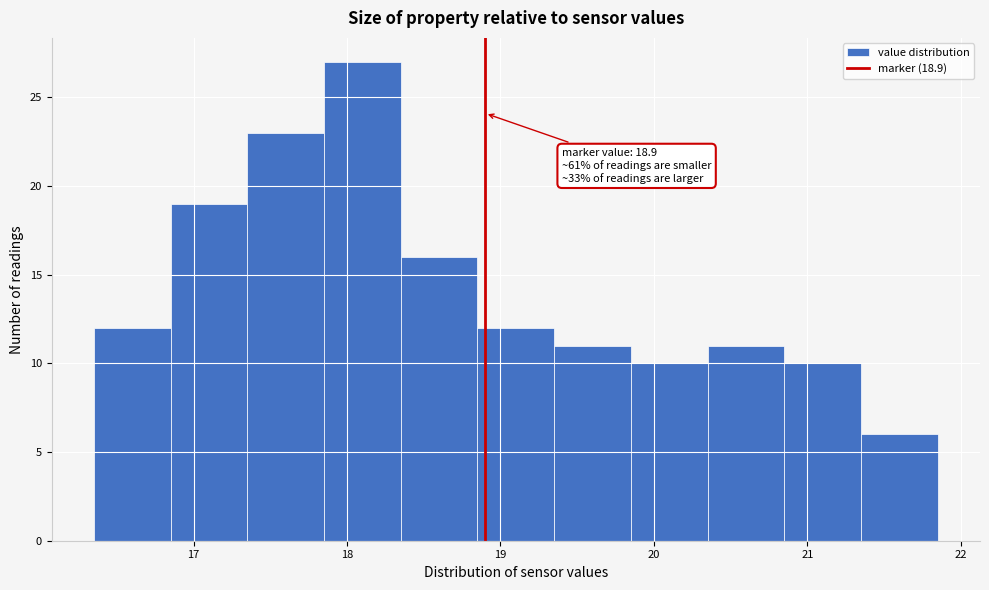

Over which range of the x-axis is the bar tallest?

17.85 to 18.35